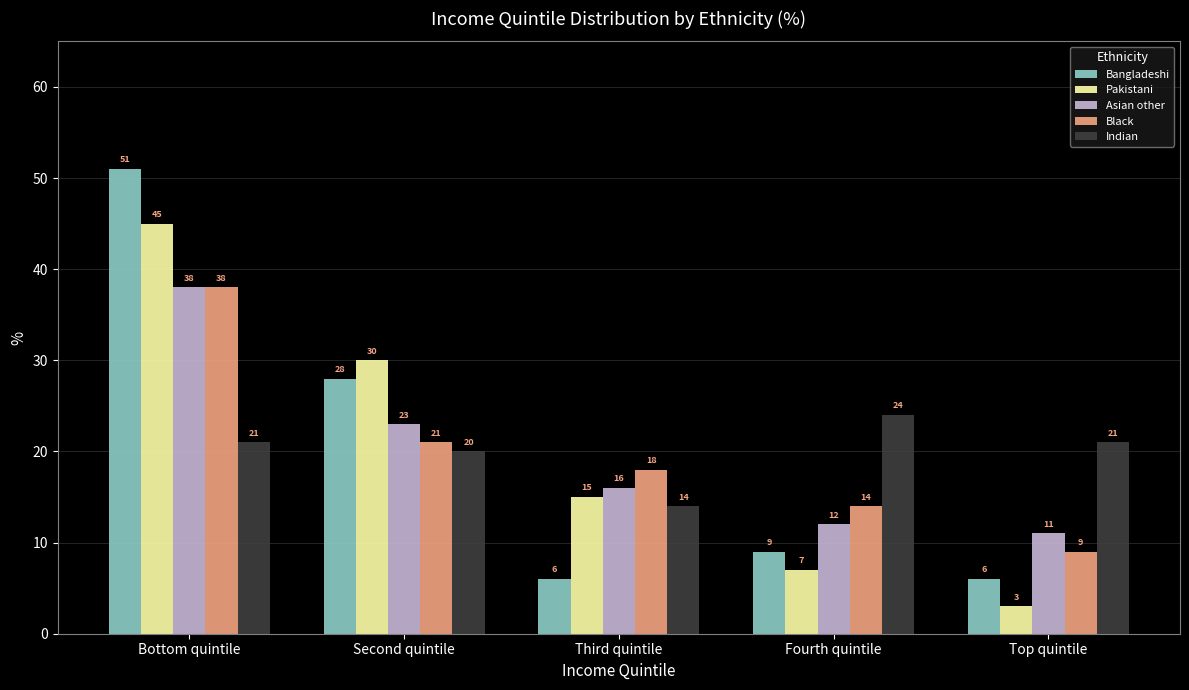

What is the difference between the second highest and minimum values in the Asian other series?

12